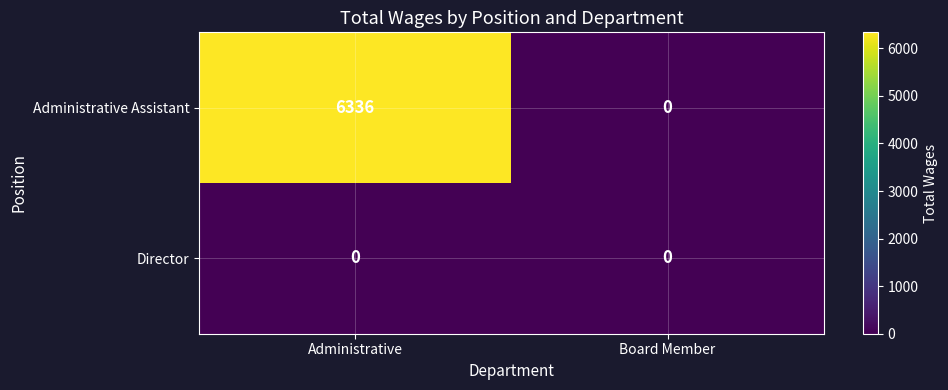

How many series are shown in this chart?

2